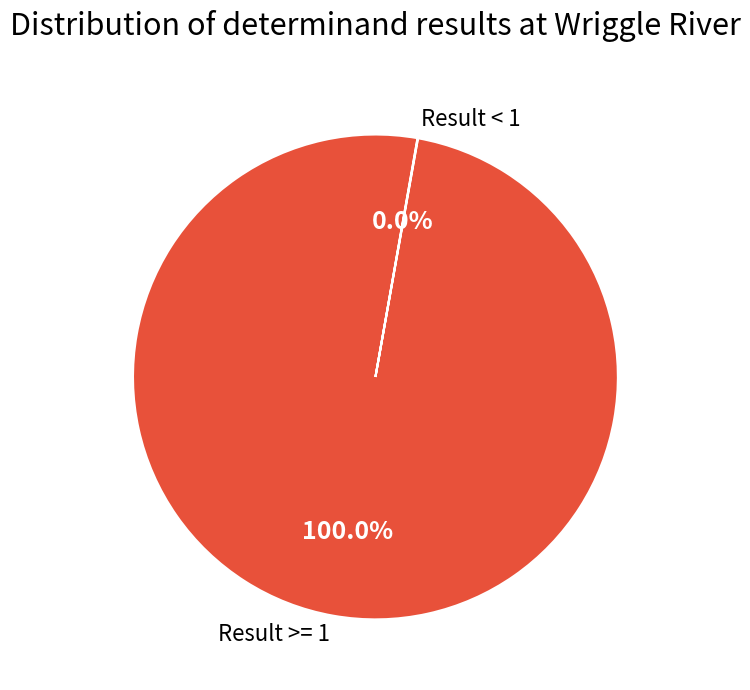

Is there a majority slice in this chart?

Yes